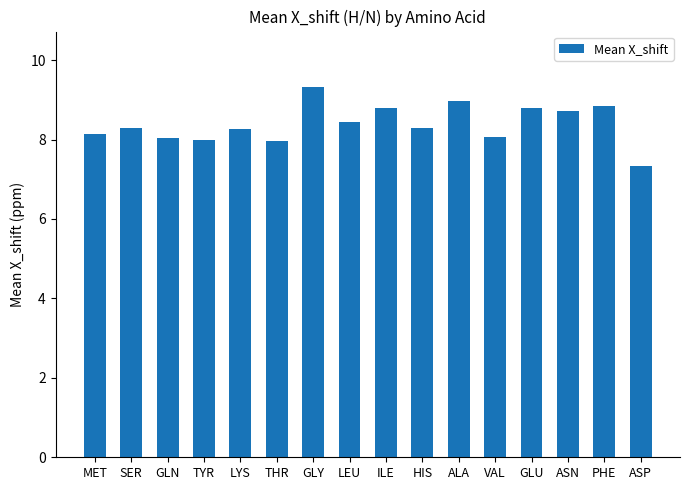

What is the change in value from GLY to ASP?

-2.0